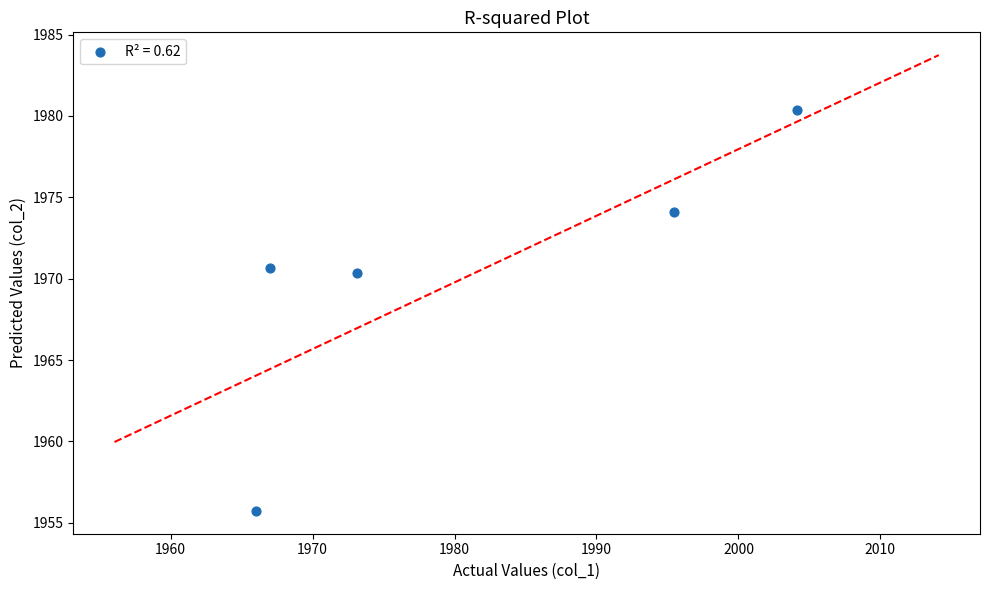

What Y value in the scatter plot is closest to 1968?

1970.3